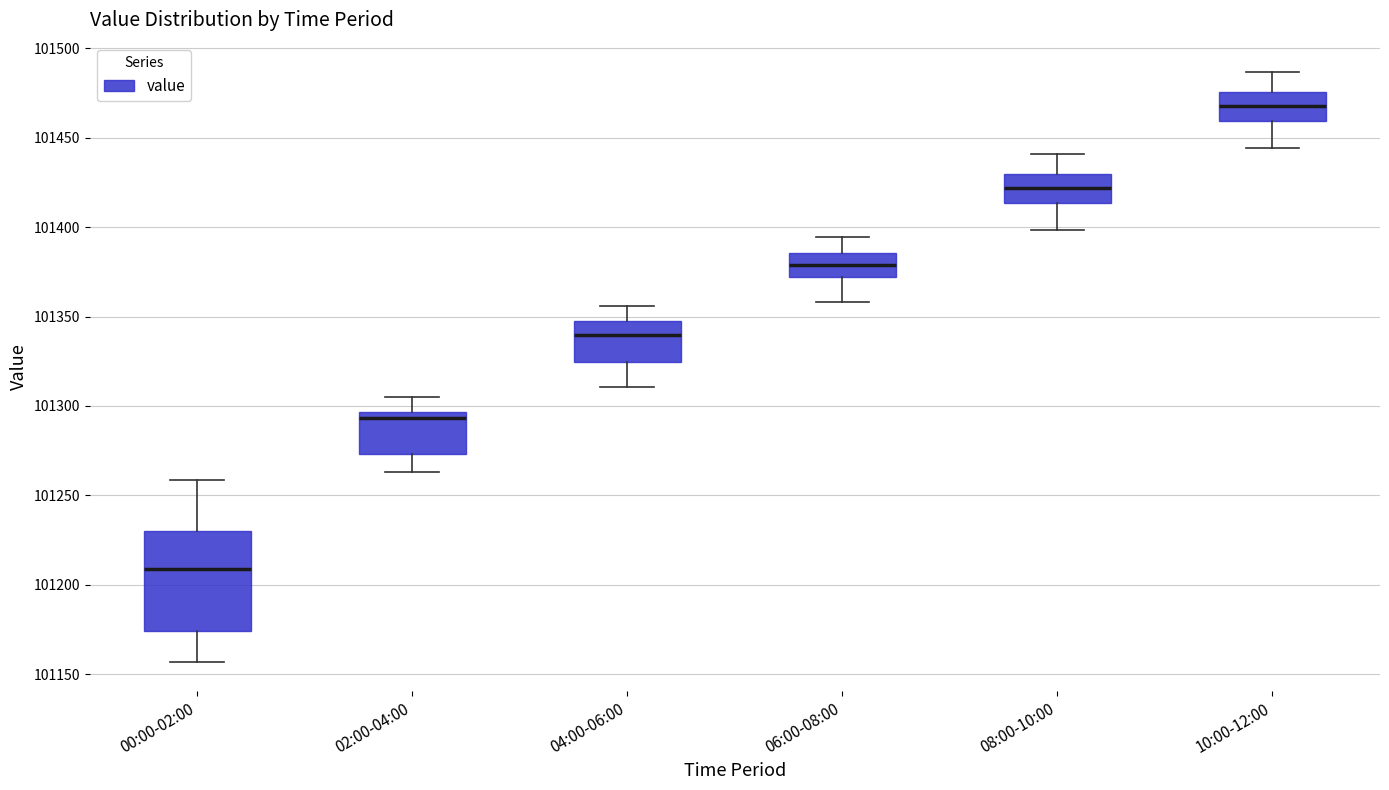

Which box is the tallest, from its lower edge to its upper edge?

00:00-02:00